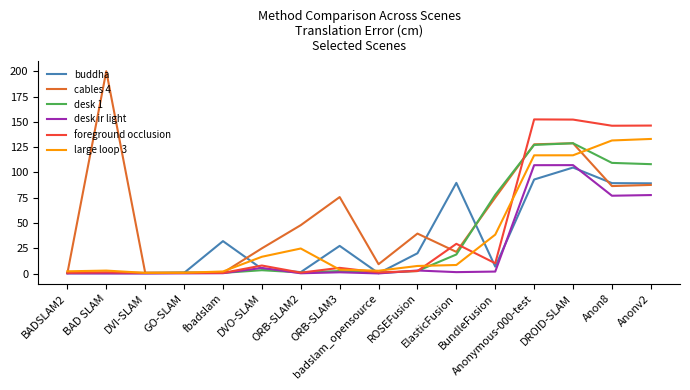

What is the maximum value for foreground occlusion?

152.4